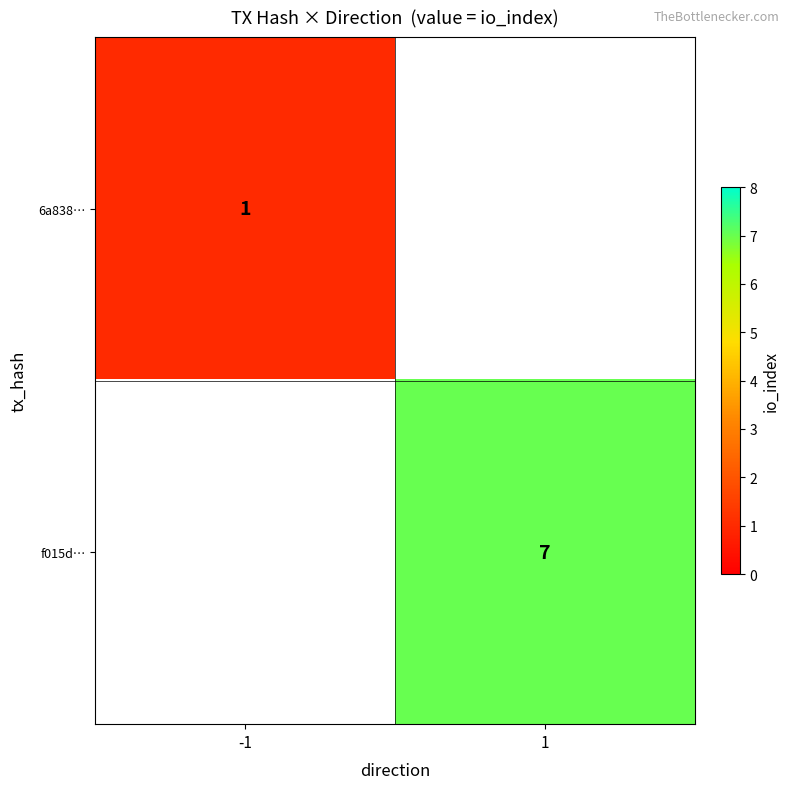

Which category has the highest value across all series?

1